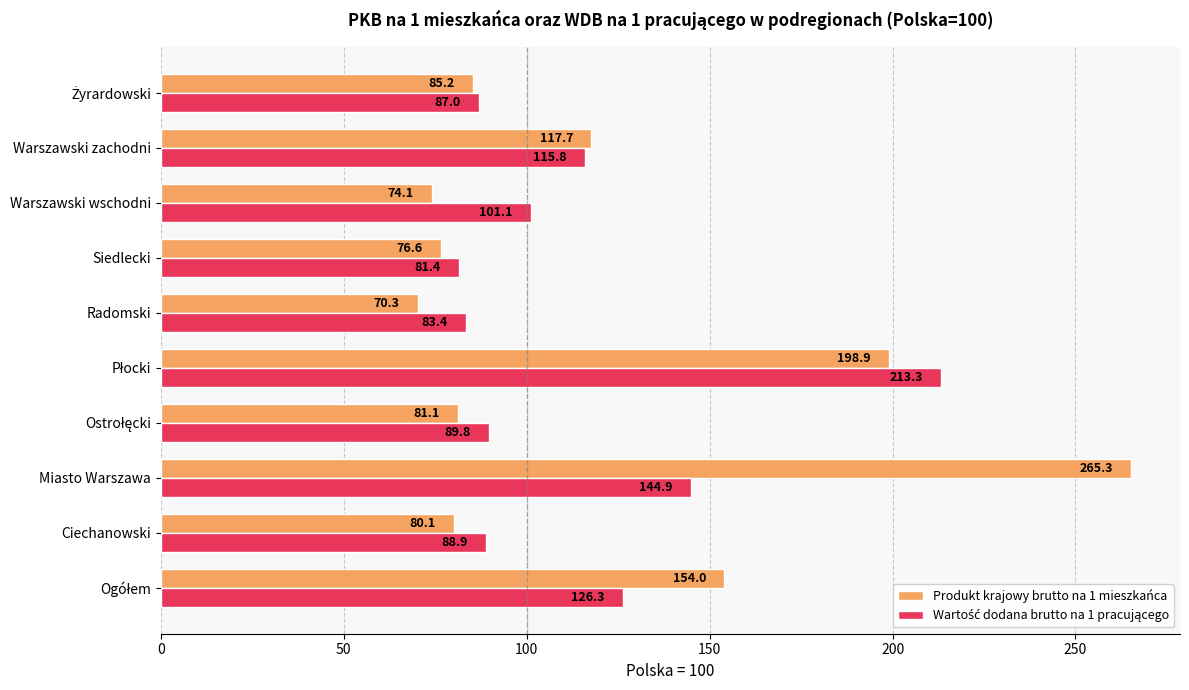

What is the sum of all Produkt krajowy brutto na 1 mieszkańca values?

1203.3